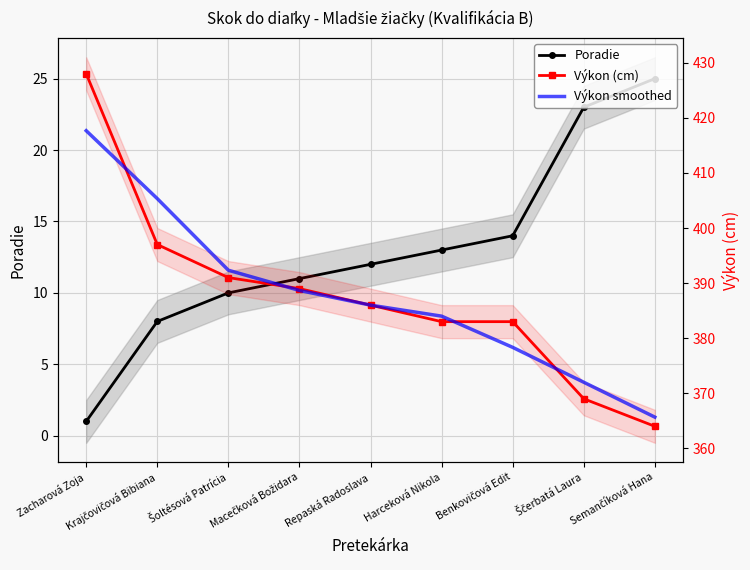

What is the difference between the Výkon smoothed values at Macečková Božidara and Semančíková Hana?

23.0